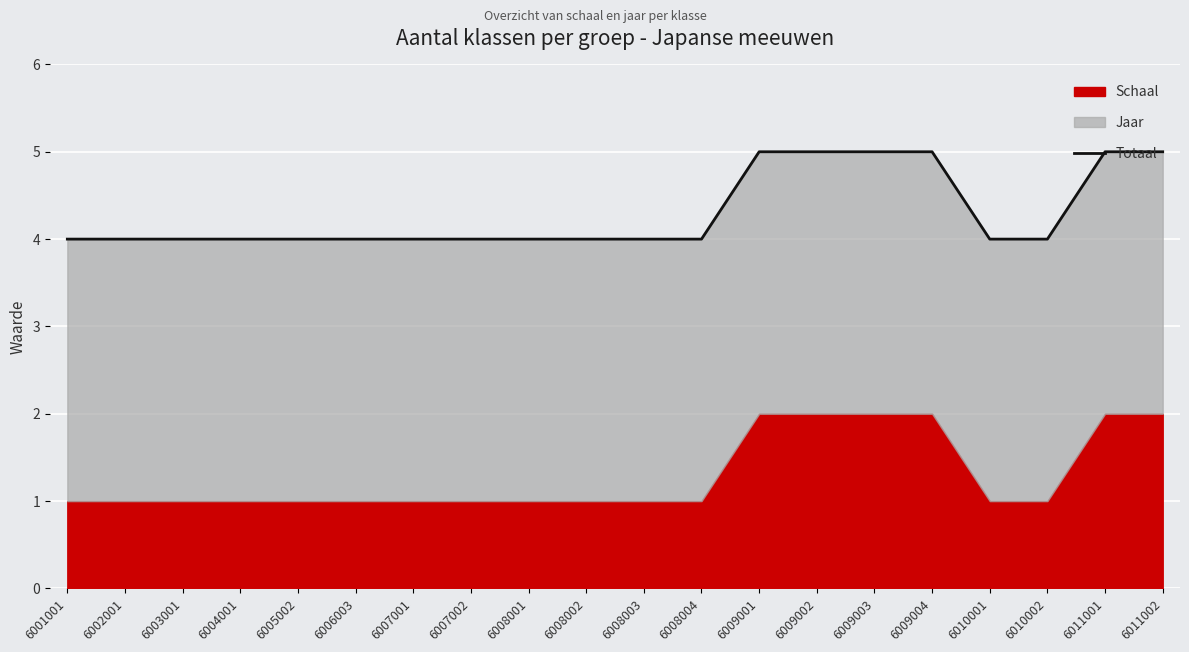

What is the value of the 3rd point from the left?

4